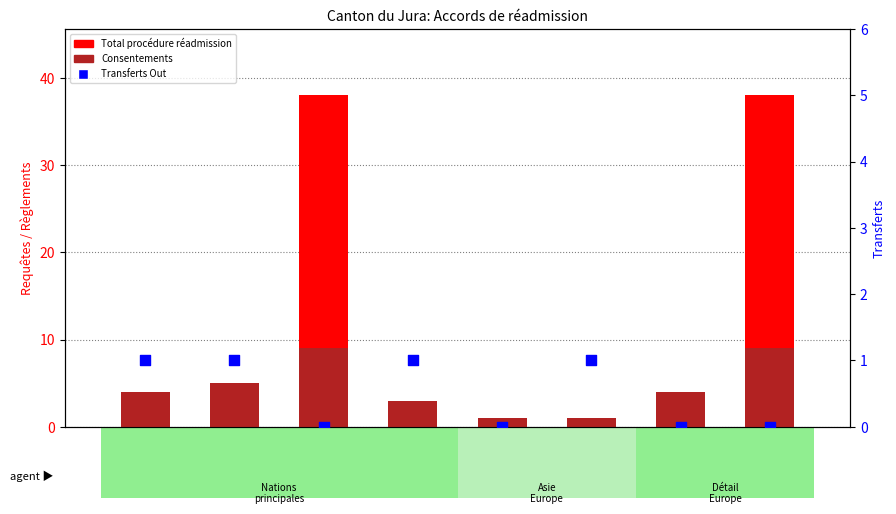

What is the total value across all series at Asie?

11